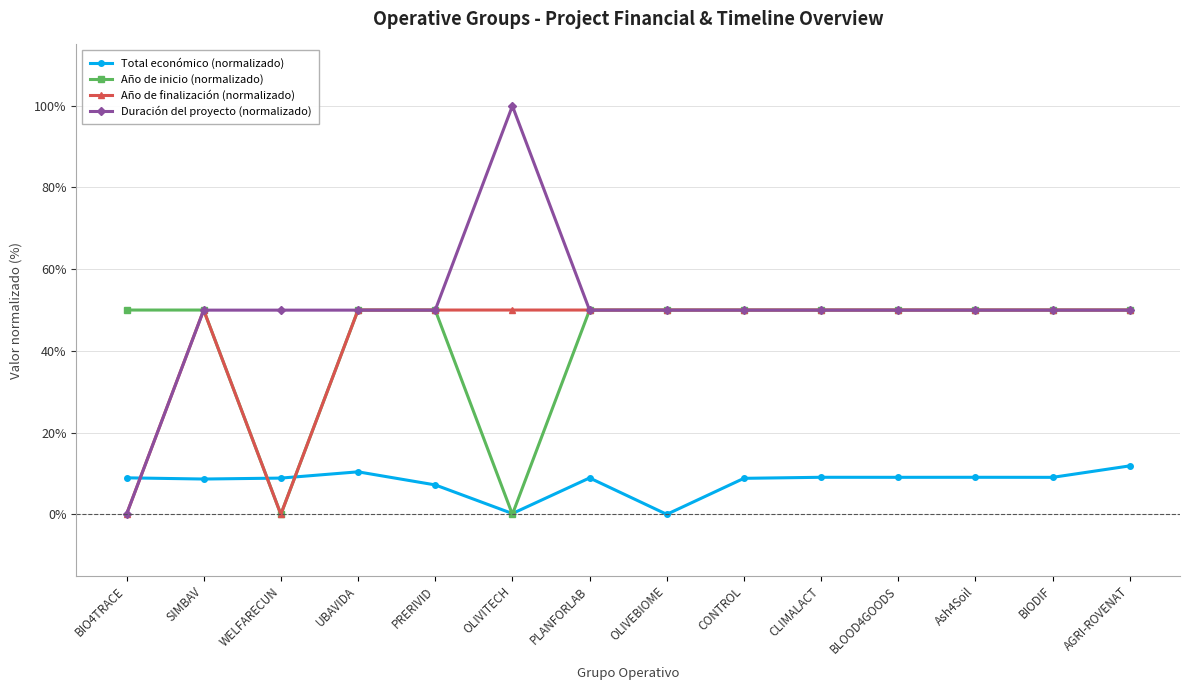

How many values in the Duración del proyecto (normalizado) series exceed 49?

13